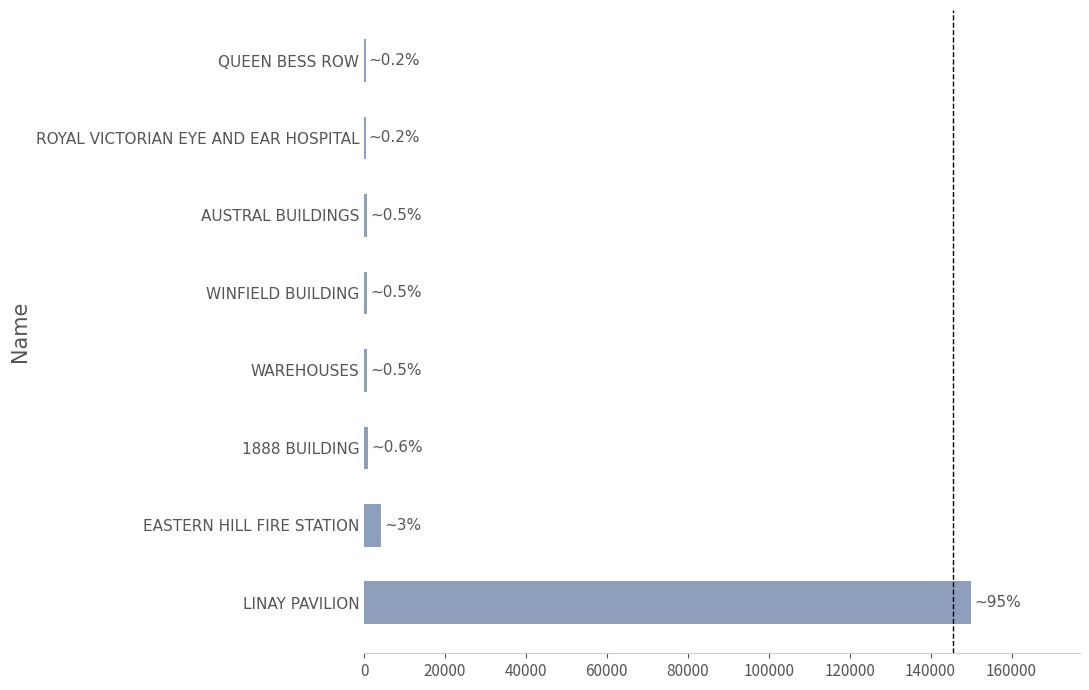

Which category has the highest value across all series?

LINAY PAVILION